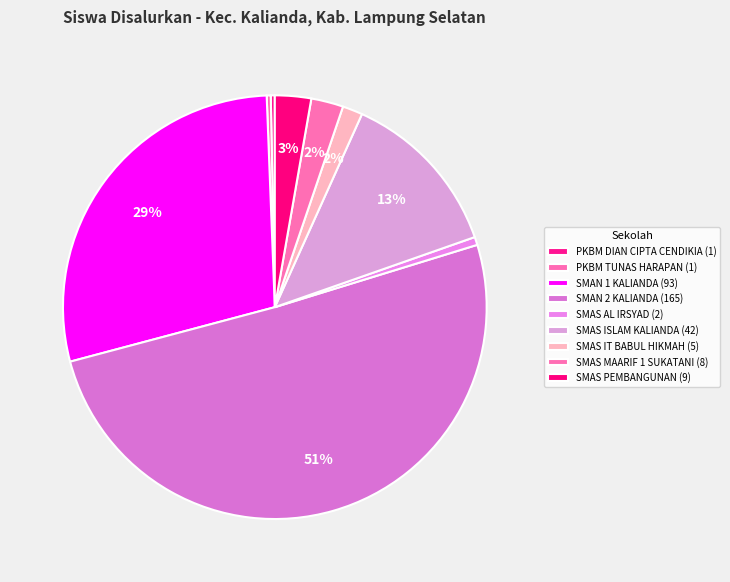

What percentage is the SMAS IT BABUL HIKMAH slice, to the nearest percent?

2%